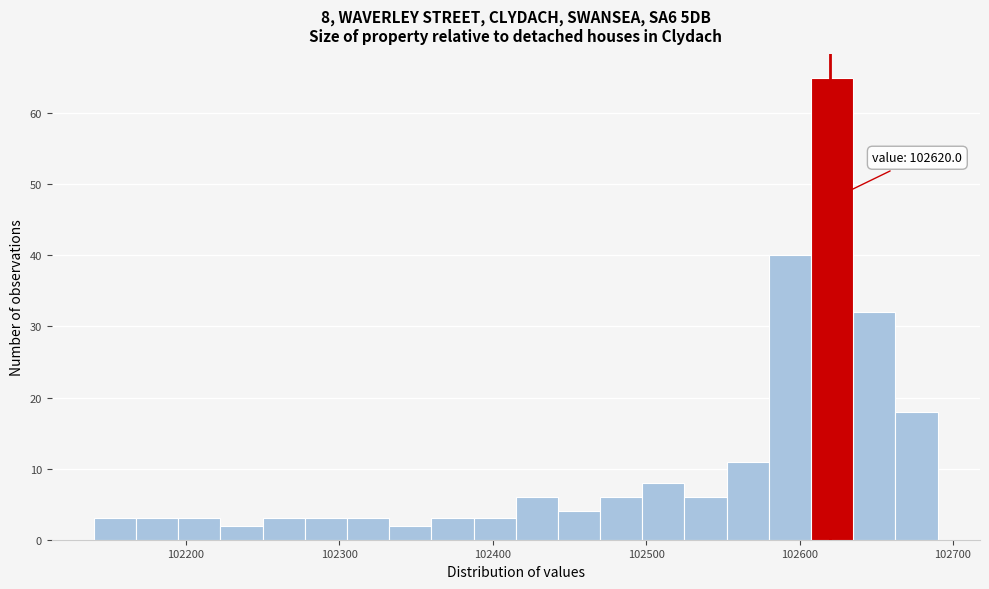

Around what value on the x-axis is the tallest bar? Give the approximate position of its centre, as read against the axis.

102620